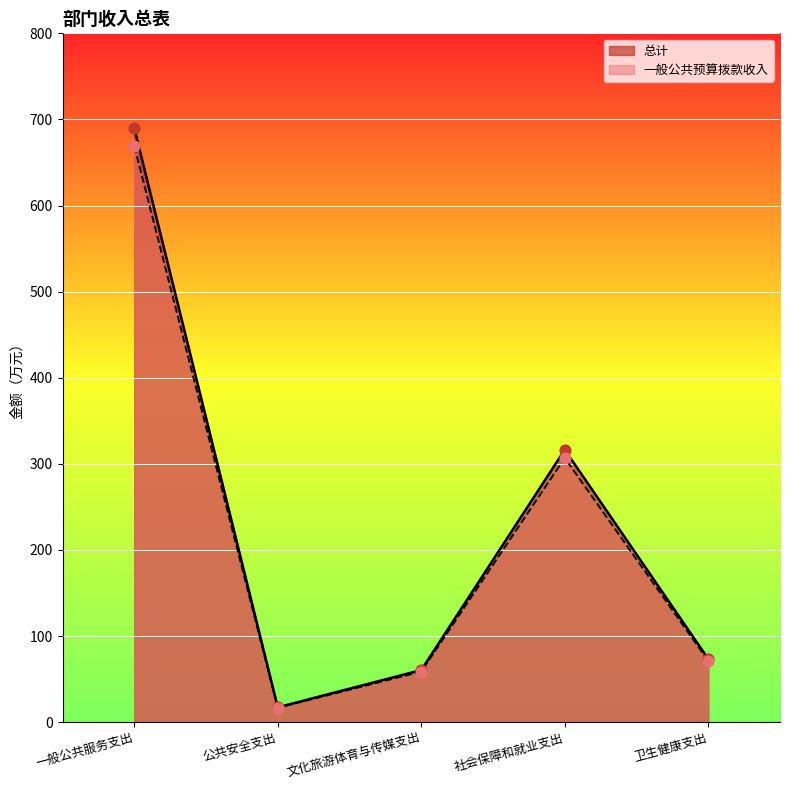

Which series has the largest total across all categories?

总计